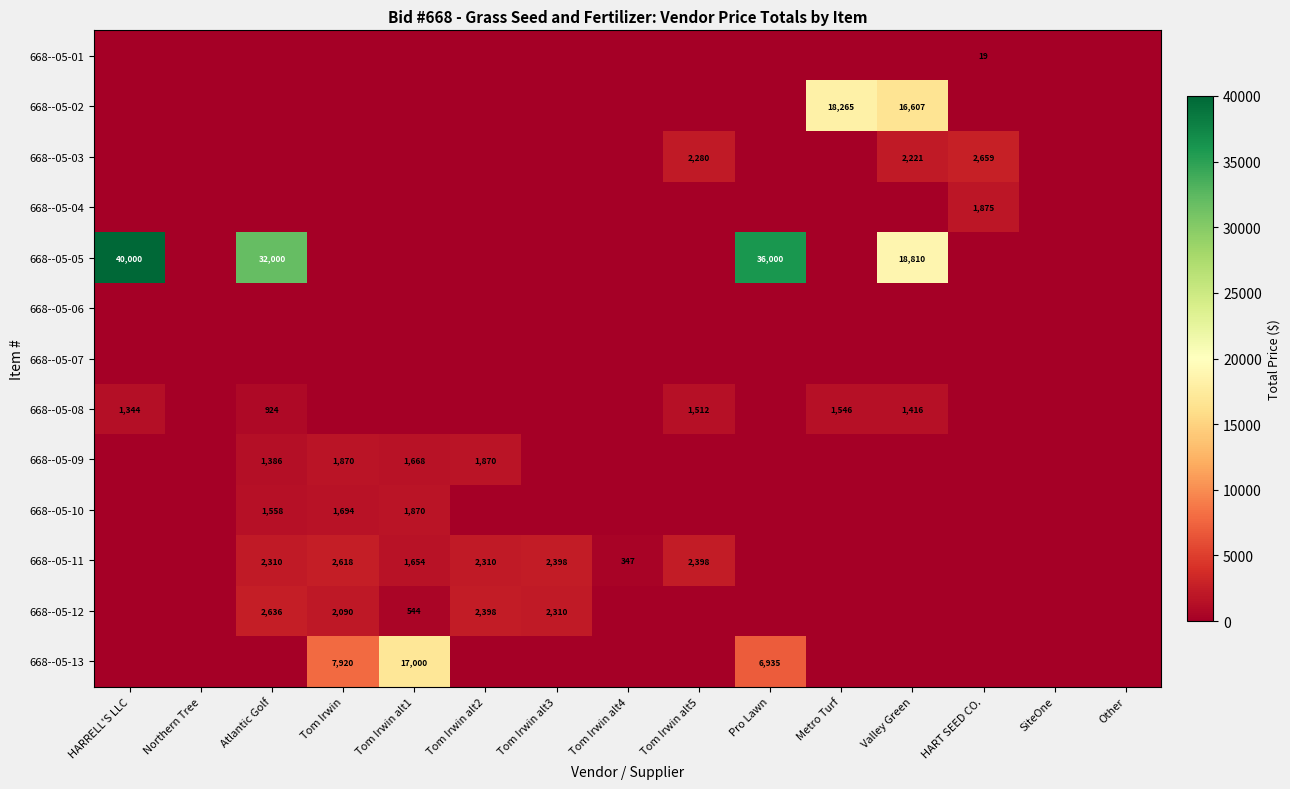

The 668--05-08 series shows 1344 at HARRELL'S LLC. True or false?

True